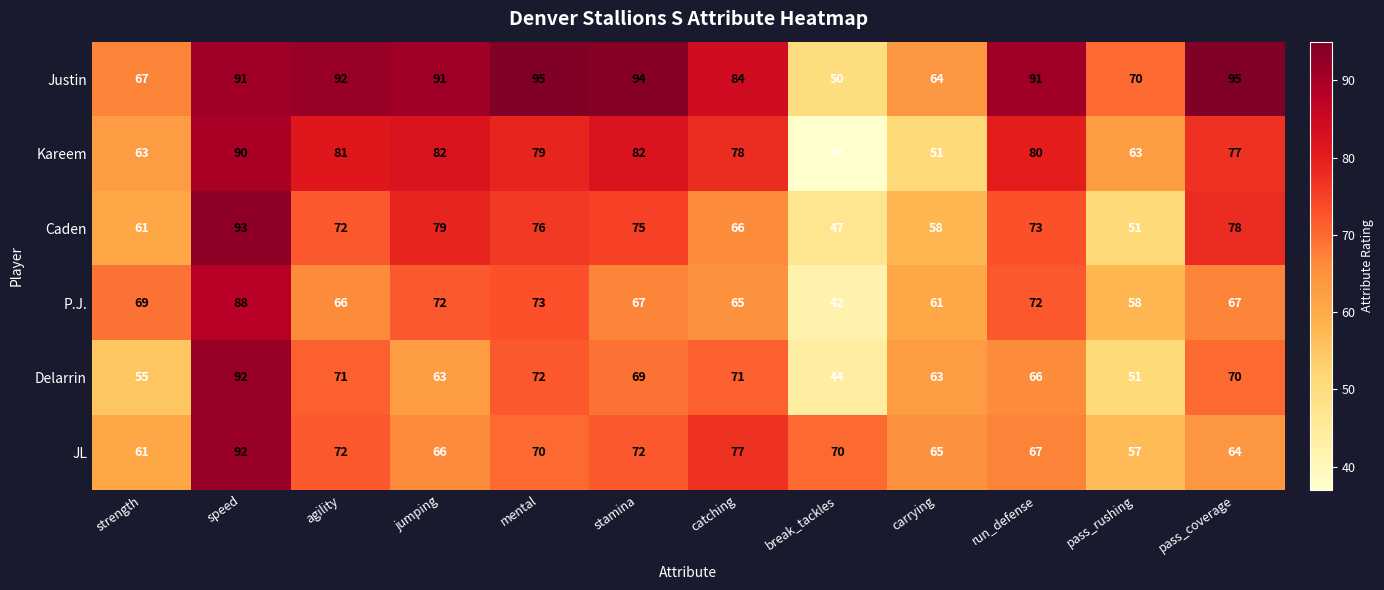

What is the sum of all Justin values?

984